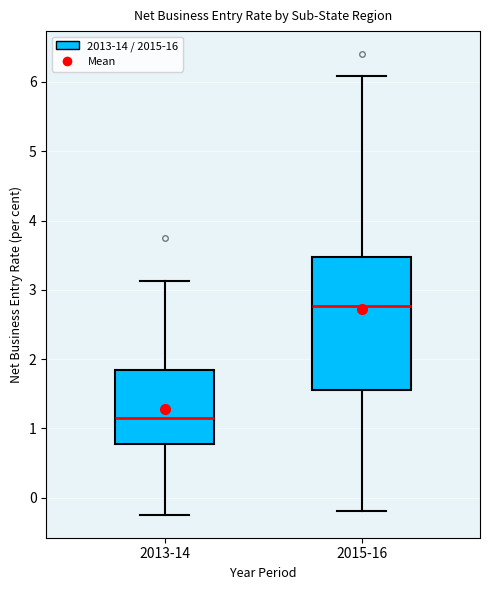

Where does the lower whisker of the box for 2015-16 end on the y-axis? The values are not printed on the chart, so give them approximately, as read against the axis.

-0.2